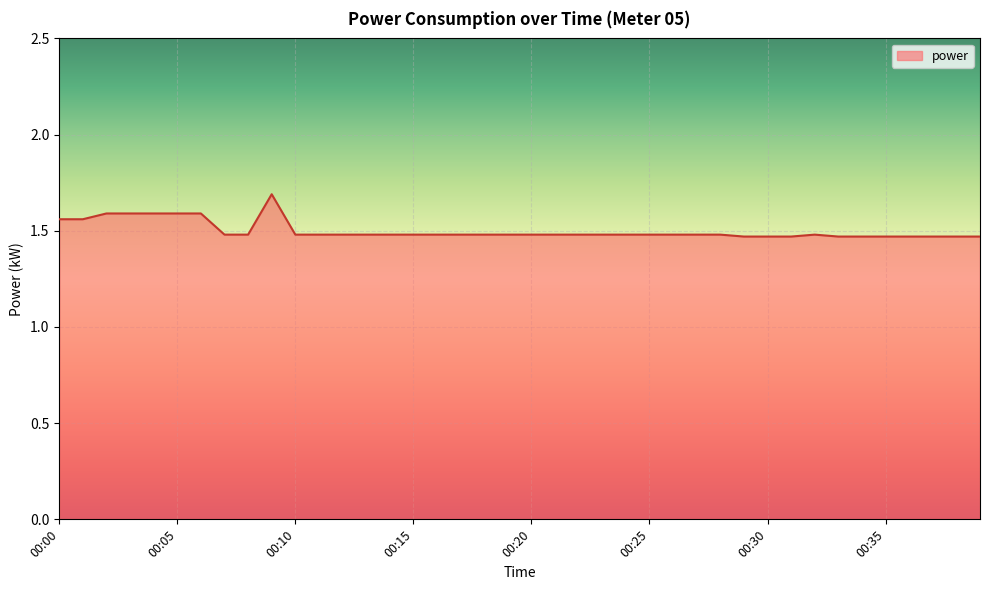

What is the greatest value displayed?

1.7